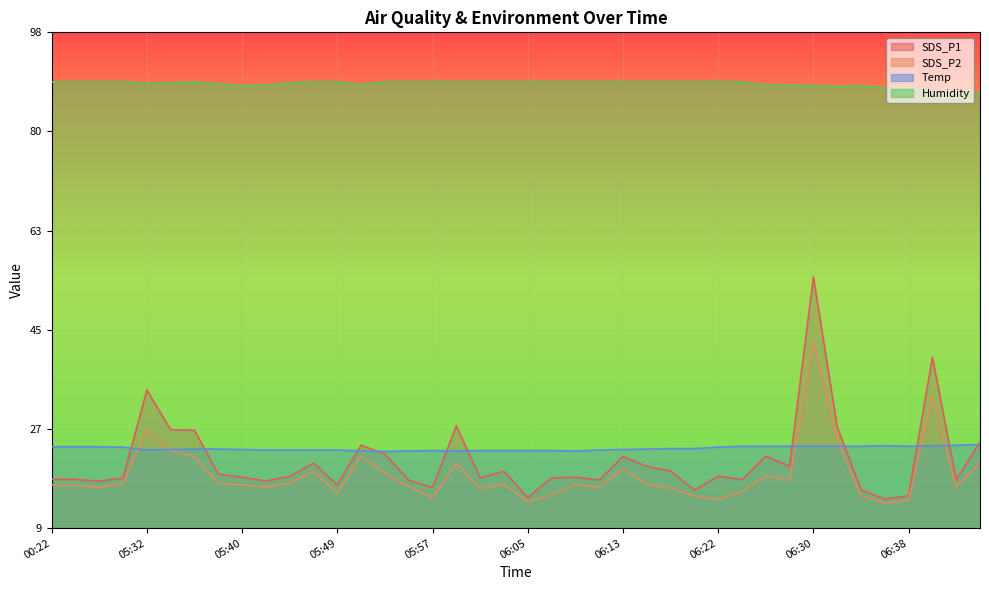

Does the chart display data point markers on the line(s)?

No